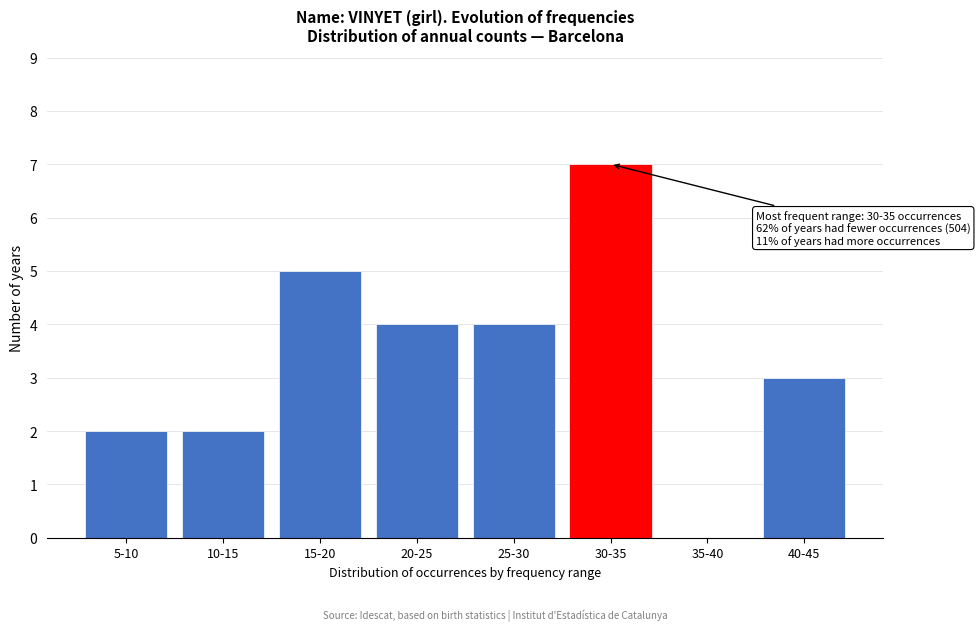

Reading right to left, transcribe all the data shown in this chart.

40-45=3	35-40=0	30-35=7	25-30=4	20-25=4	15-20=5	10-15=2	5-10=2